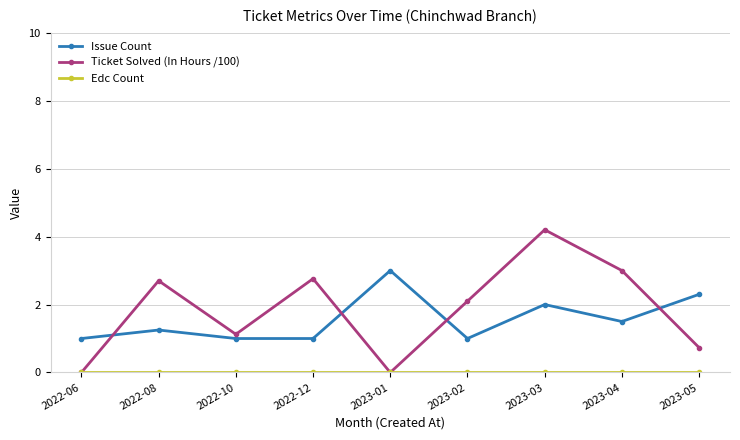

In Ticket Solved (In Hours /100), how many points are lower than both neighbors (excluding endpoints)?

2